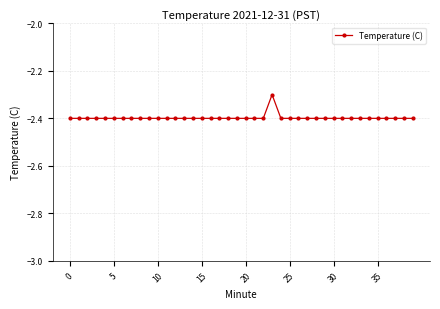

What is the sum of all values?

-95.9